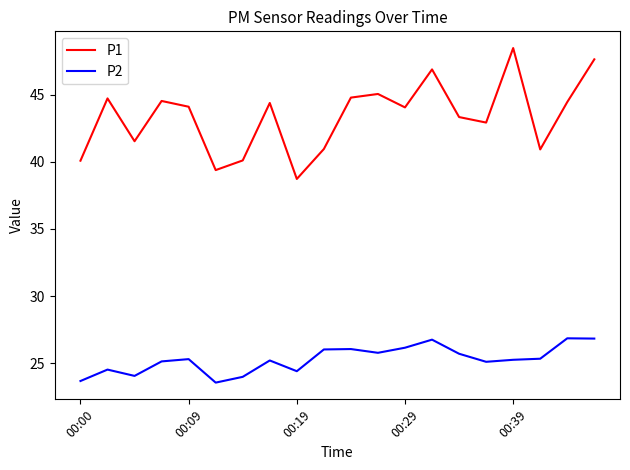

True or false: P1 and P2 cross at least once.

False